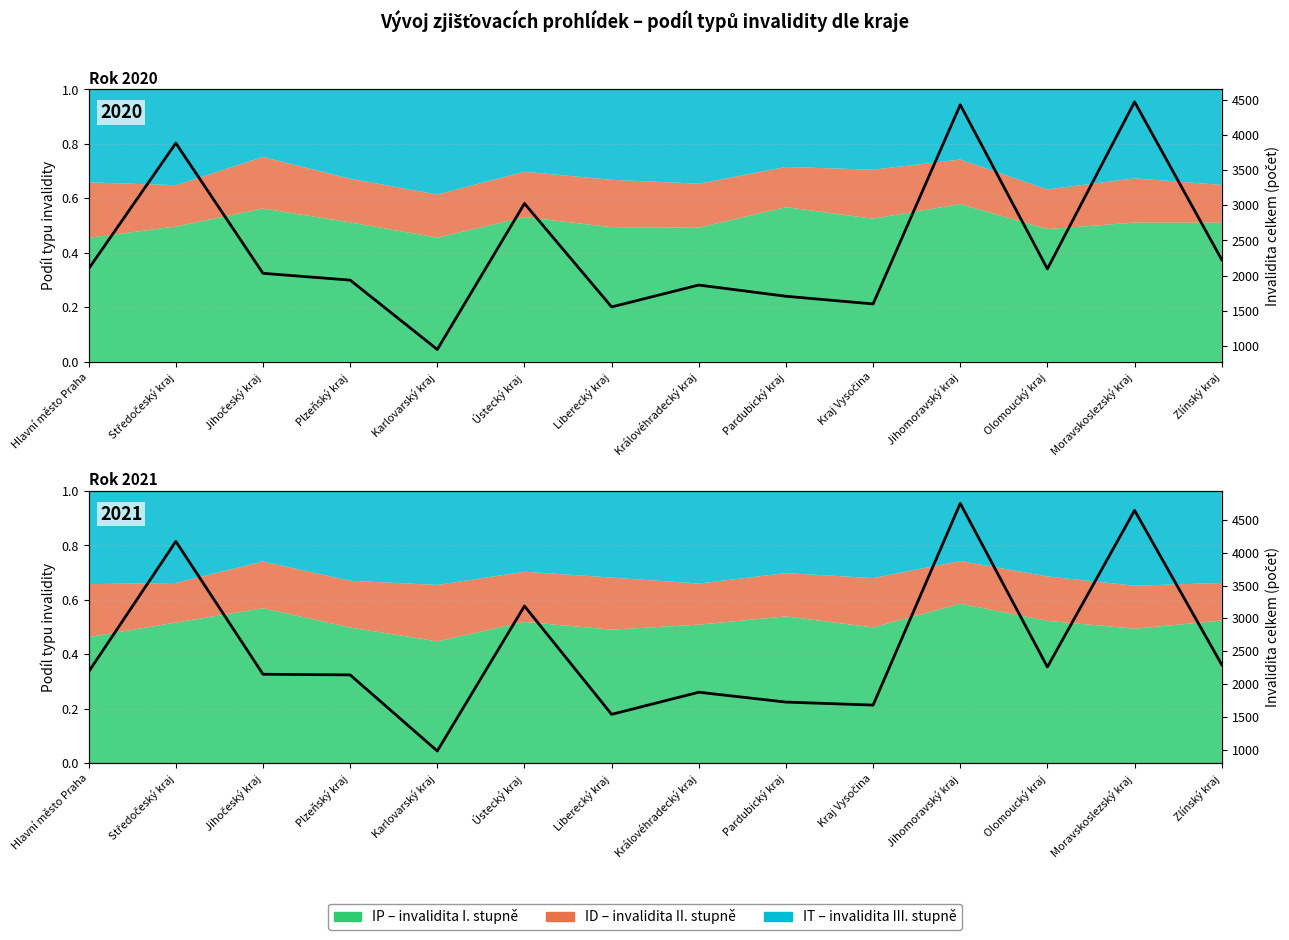

Reading right to left, what are all the values shown in this chart?

Zlínský kraj=2295	Moravskoslezský kraj=4645	Olomoucký kraj=2260	Jihomoravský kraj=4752	Kraj Vysočina=1679	Pardubický kraj=1725	Královéhradecký kraj=1875	Liberecký kraj=1538	Ústecký kraj=3188	Karlovarský kraj=980	Plzeňský kraj=2139	Jihočeský kraj=2149	Středočeský kraj=4173	Hlavní město Praha=2187